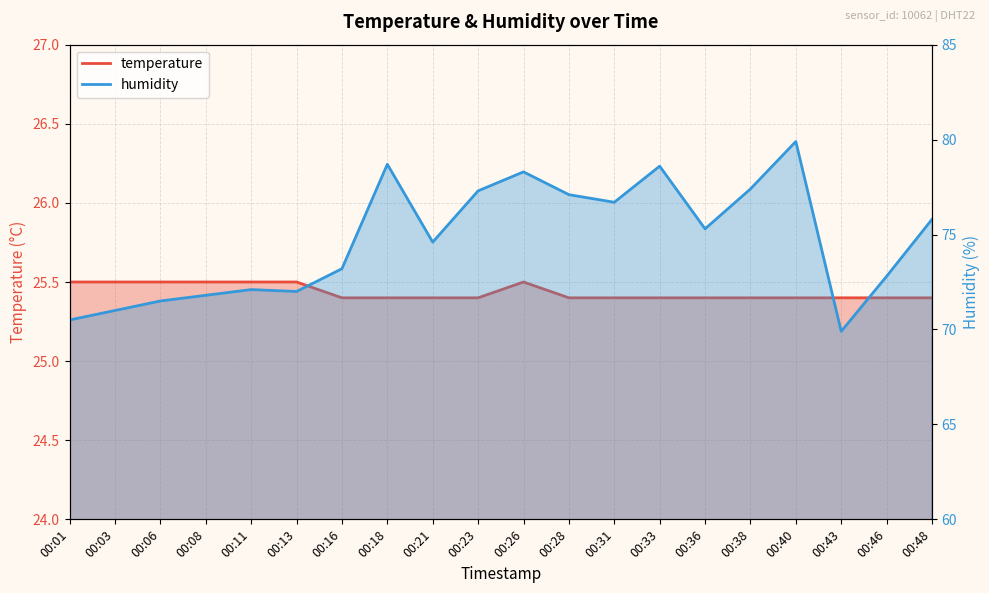

What is the maximum value for temperature?

25.5